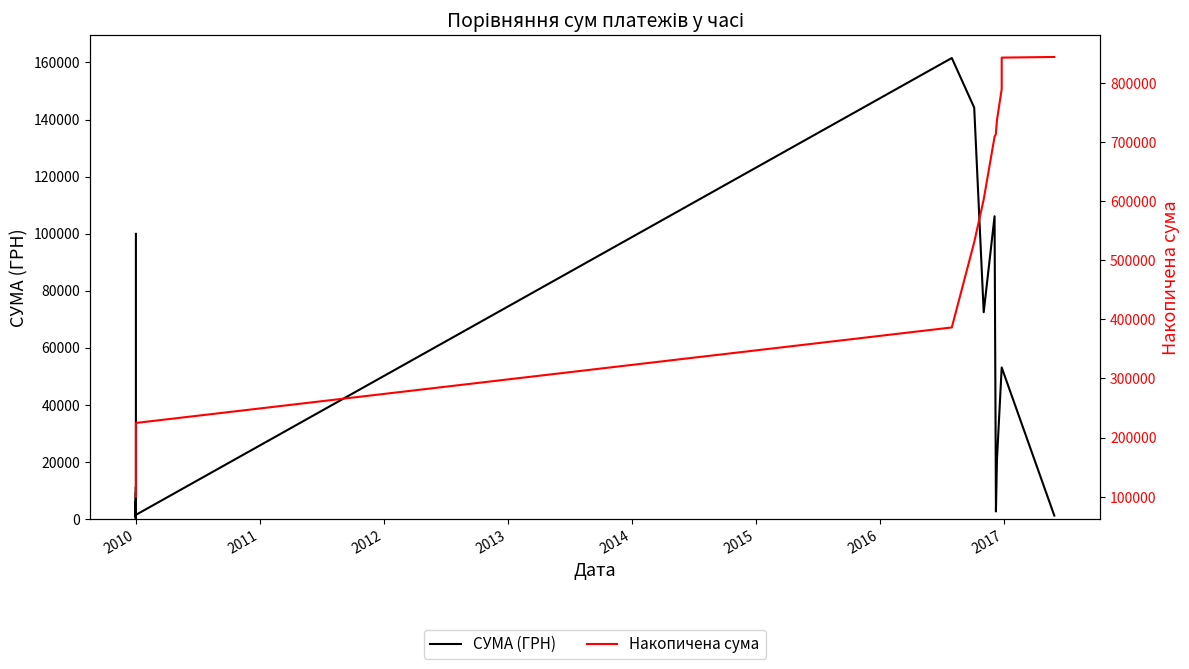

True or false: СУМА (ГРН) has more than 1 interior local peaks.

True